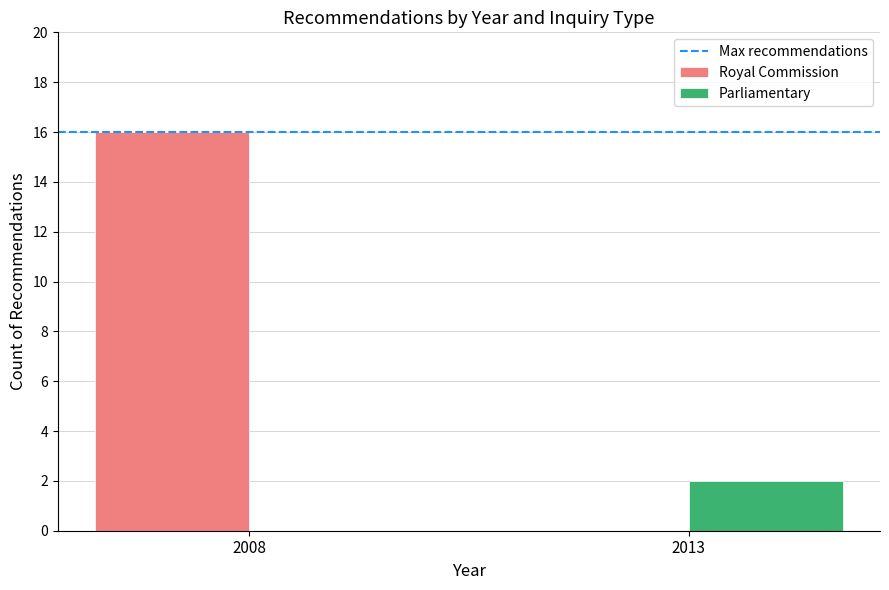

The Royal Commission series shows 16 at 2008. True or false?

True